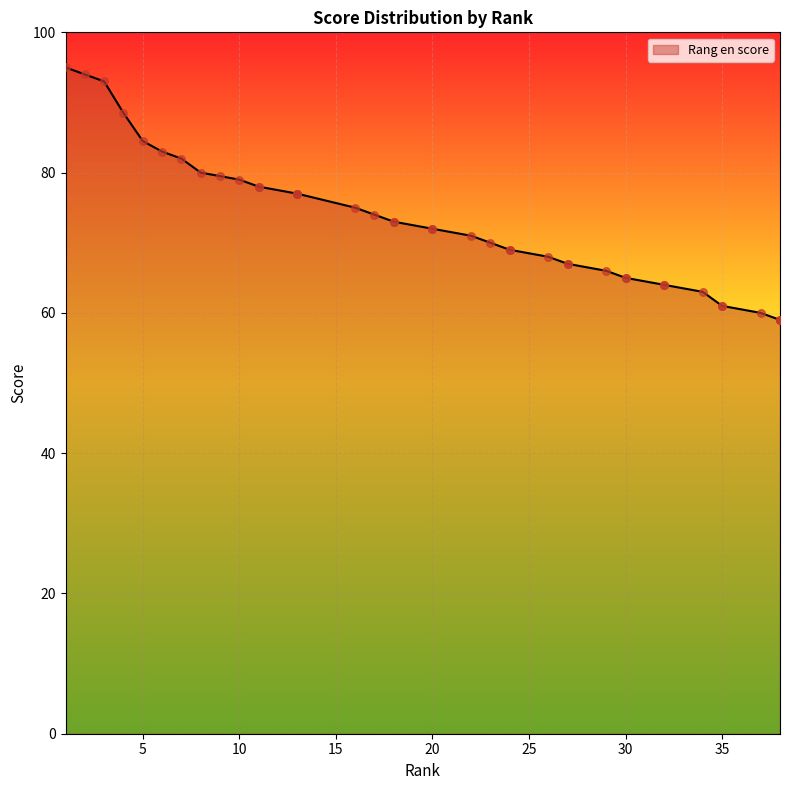

What is the change in value from 17 to 38?

-15.0